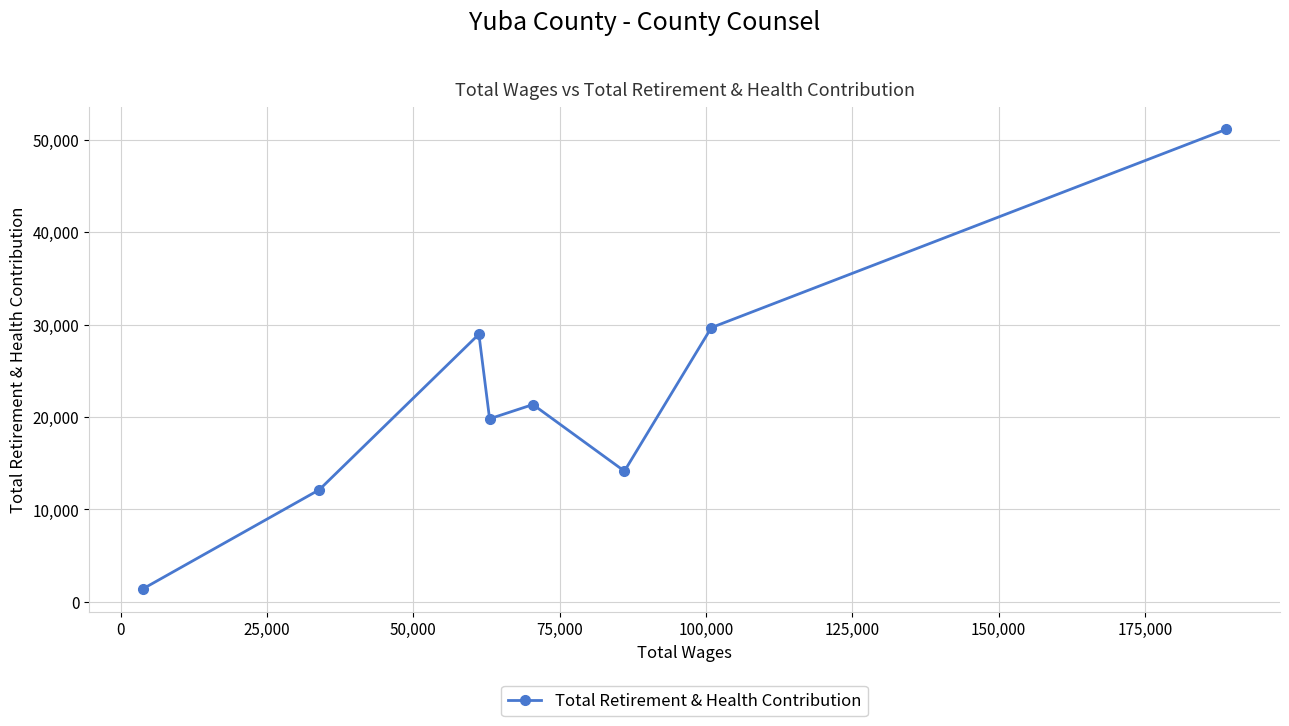

Reading right to left, what are all the values shown in this chart?

51116	29678	14152	21354	19813	28964	12135	1430